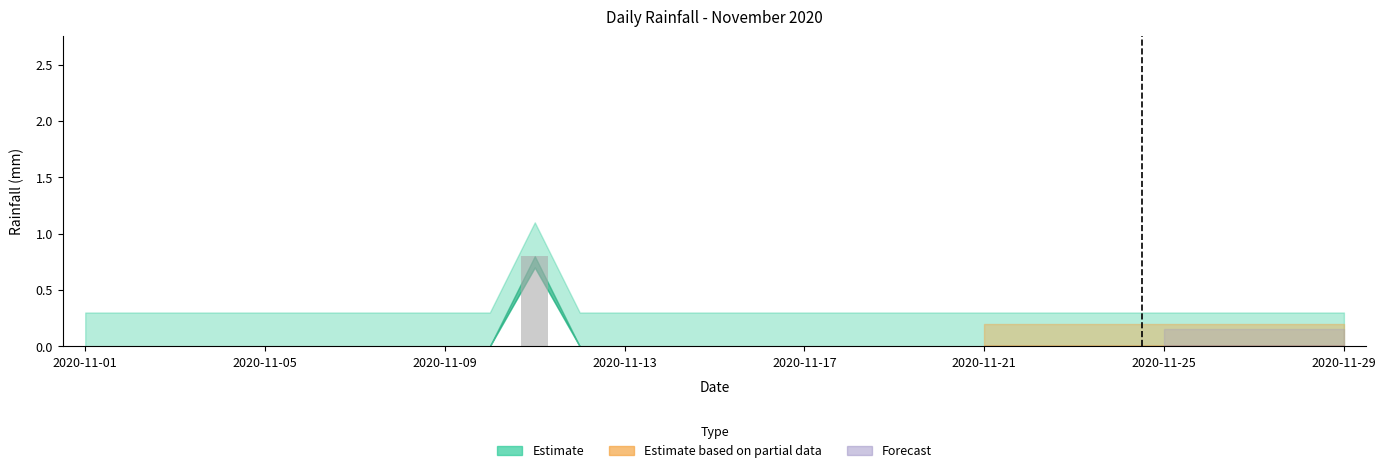

What is the sum of all values?

0.8